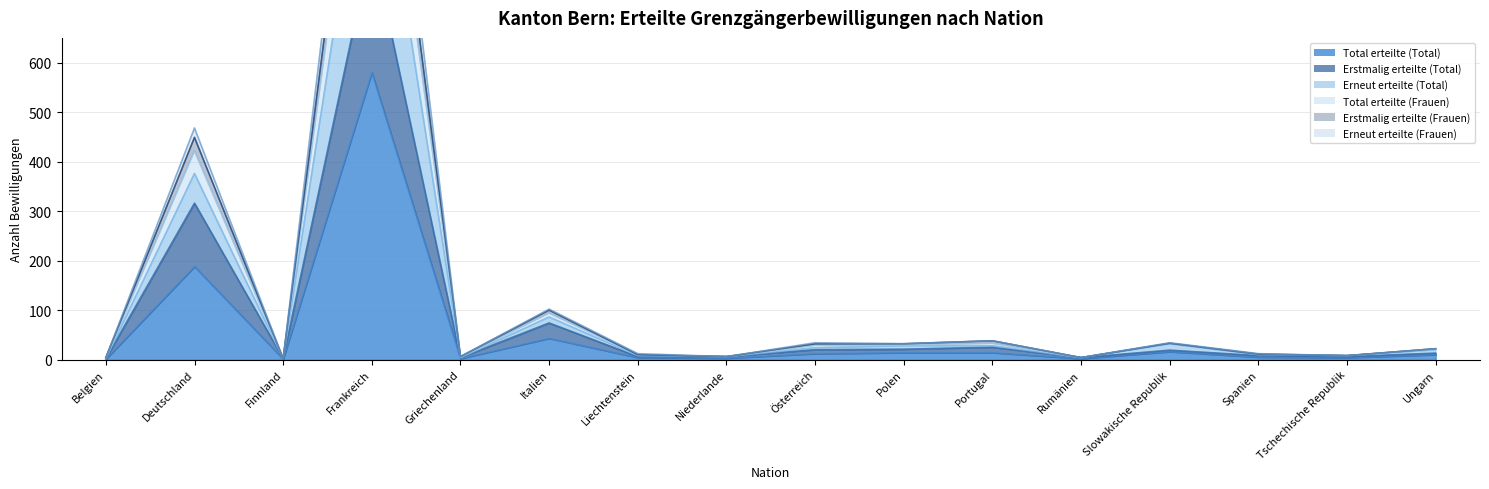

Does the chart display data point markers on the line(s)?

No